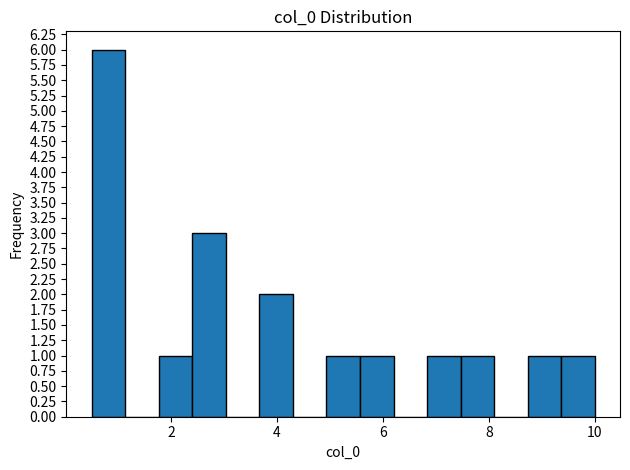

Read against the x-axis, roughly where is the centre of the tallest bar?

0.8